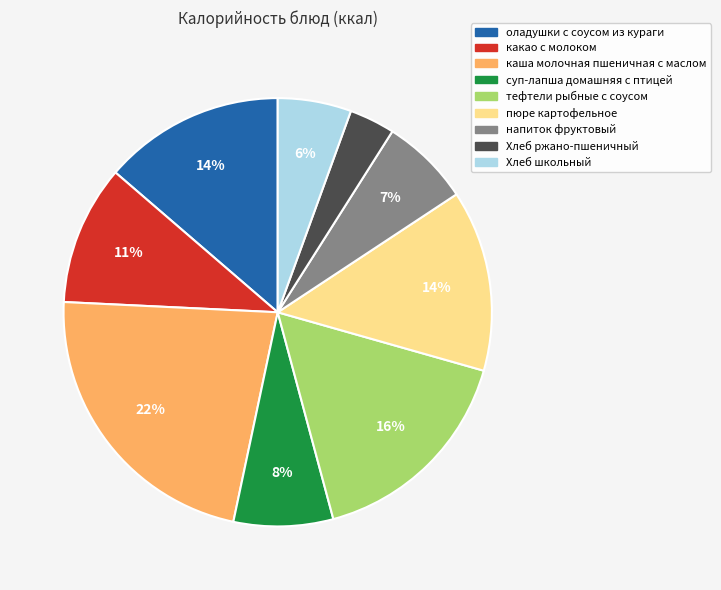

What percentage is the напиток фруктовый slice, to the nearest percent?

7%